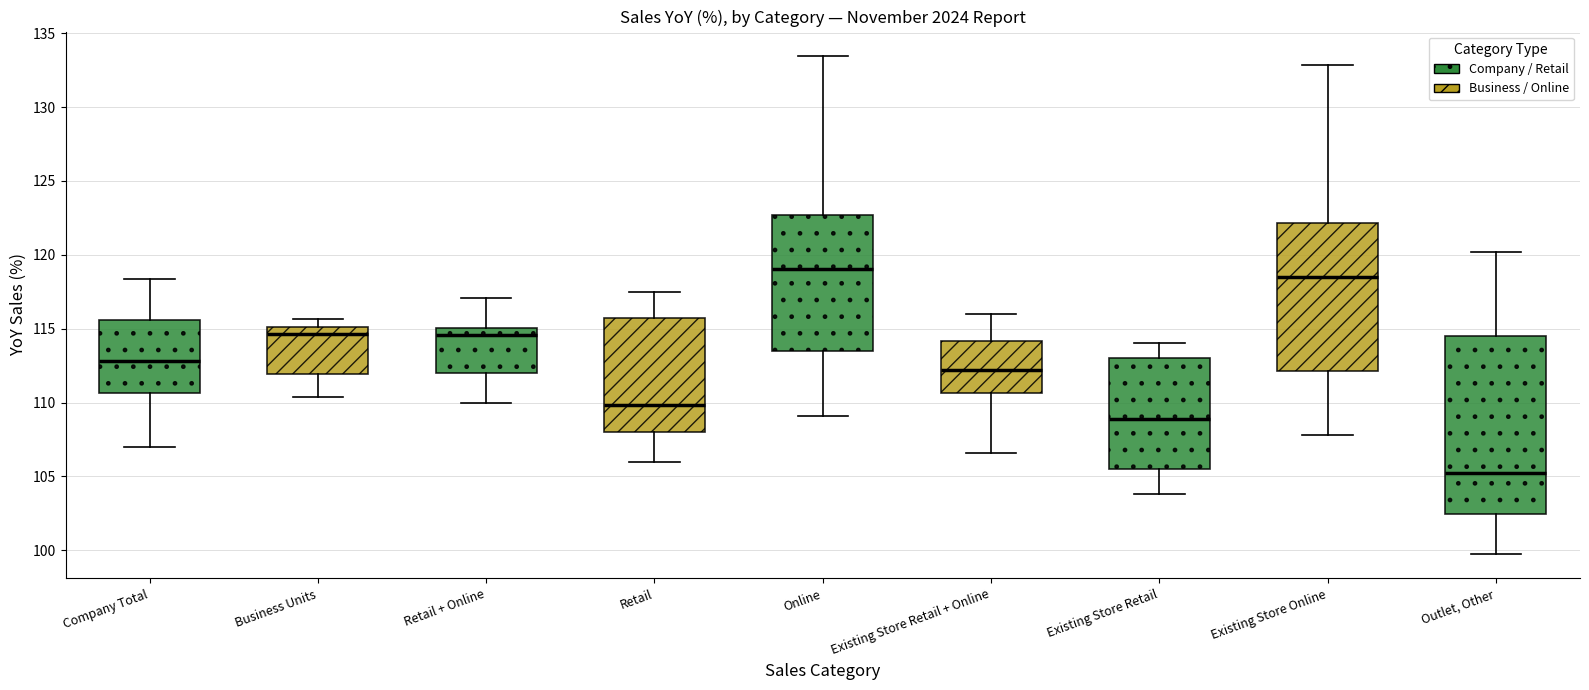

Where is the lower edge of the box for Business Units on the y-axis? The values are not printed on the chart, so give them approximately, as read against the axis.

112.0